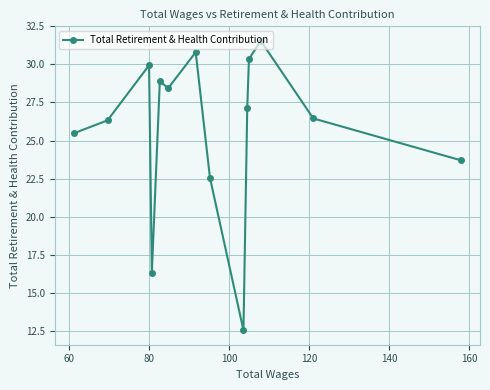

How many lines are shown in the chart?

1